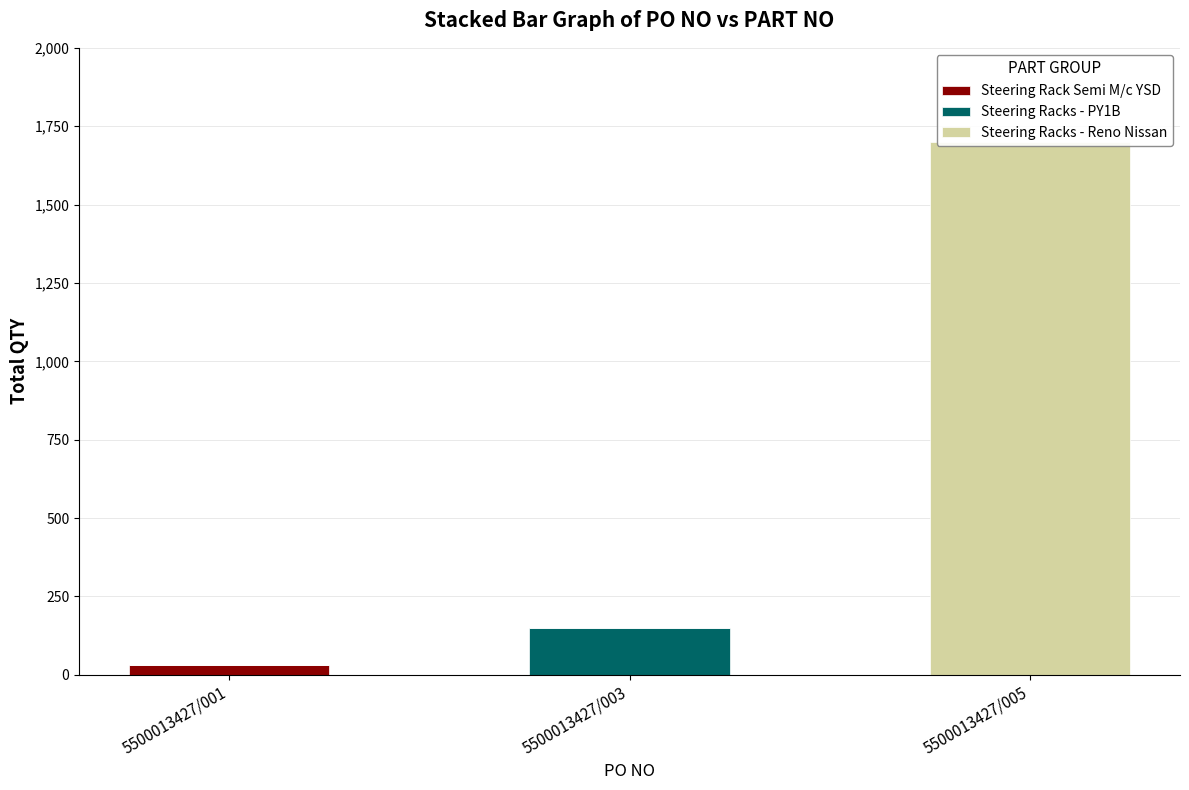

Between 5500013427/001 and 5500013427/003, which series saw the biggest shift?

Steering Racks - PY1B